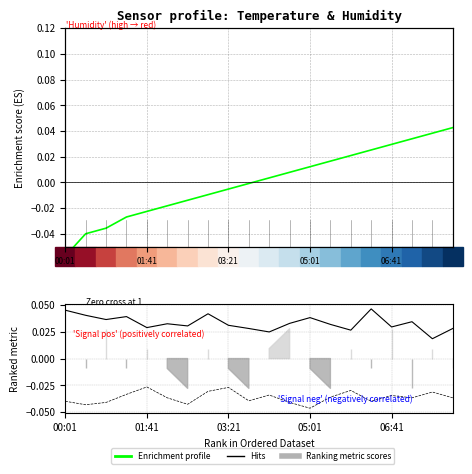

What is the sum of the Hits (SDS_P1) values at 5 and 00:01?

0.1